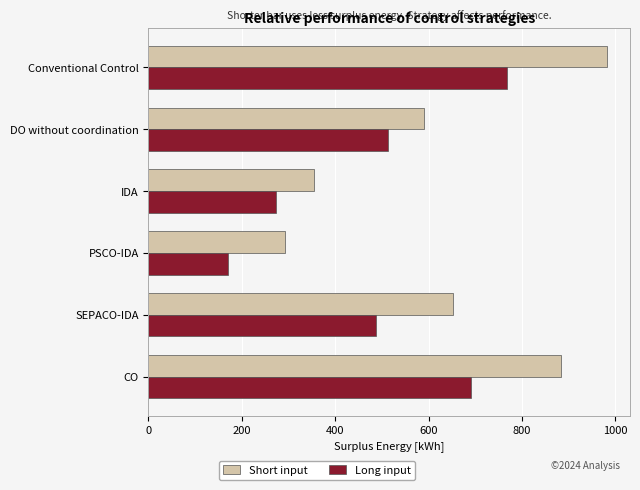

What is the greatest value displayed?

982.1